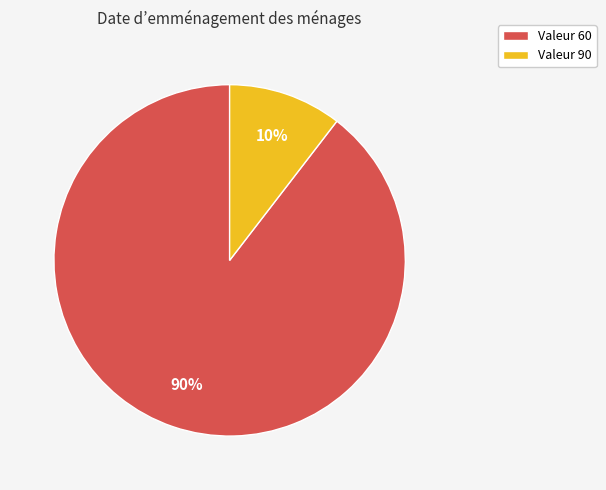

Count the number of slices in the pie.

2